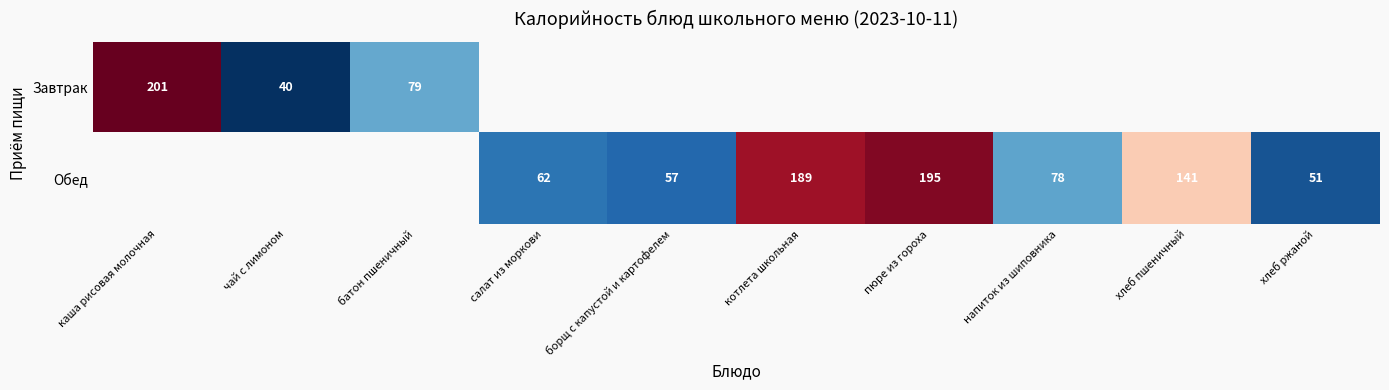

What is the sum of the Обед values at котлета школьная and пюре из гороха?

384